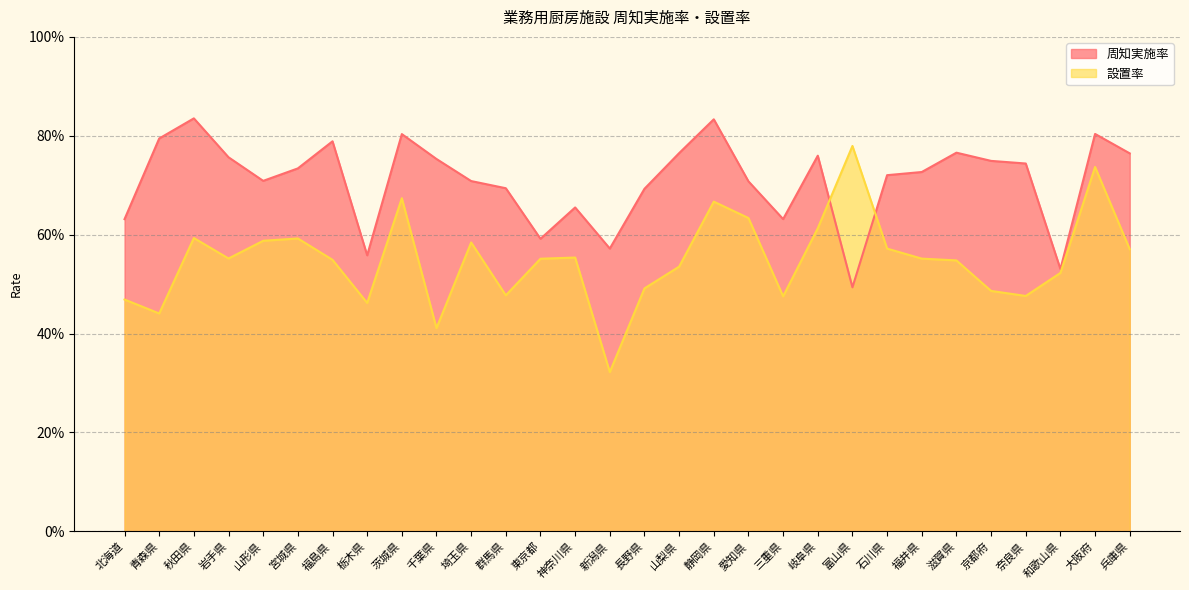

The 周知実施率 series shows 0.4 at 青森県. True or false?

False